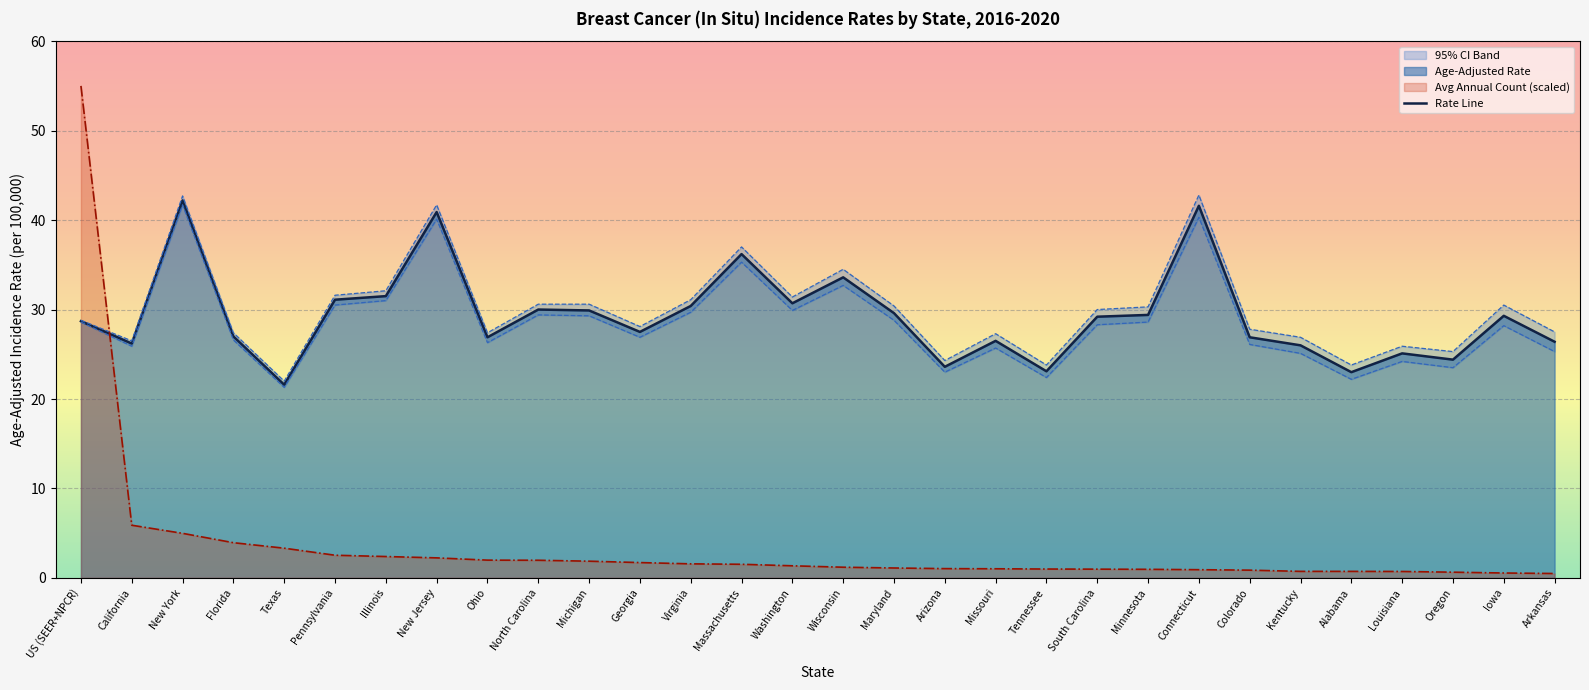

Which series has the largest range (max minus min)?

Average Annual Count